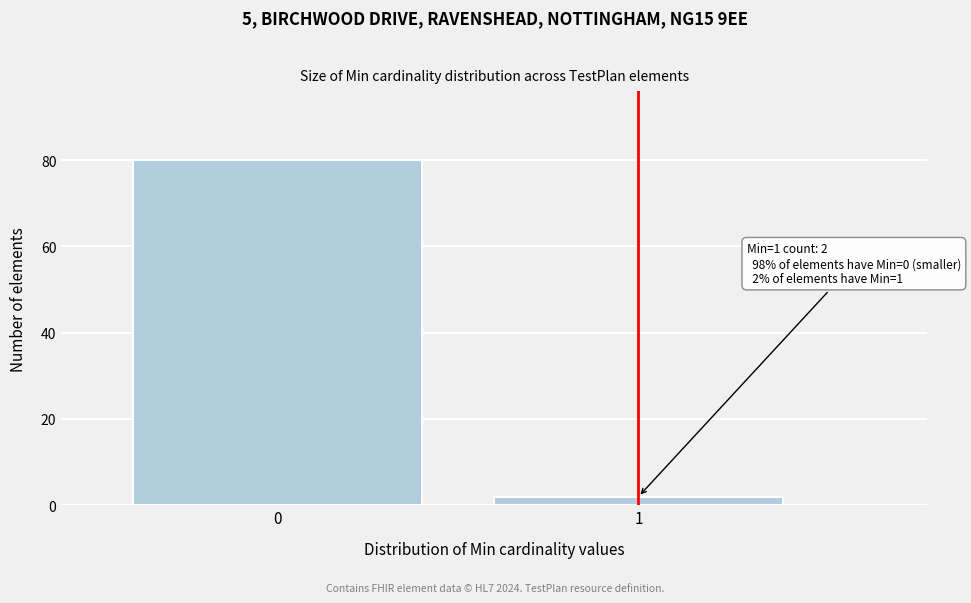

Reading right to left, transcribe all the data shown in this chart.

1=2	0=80